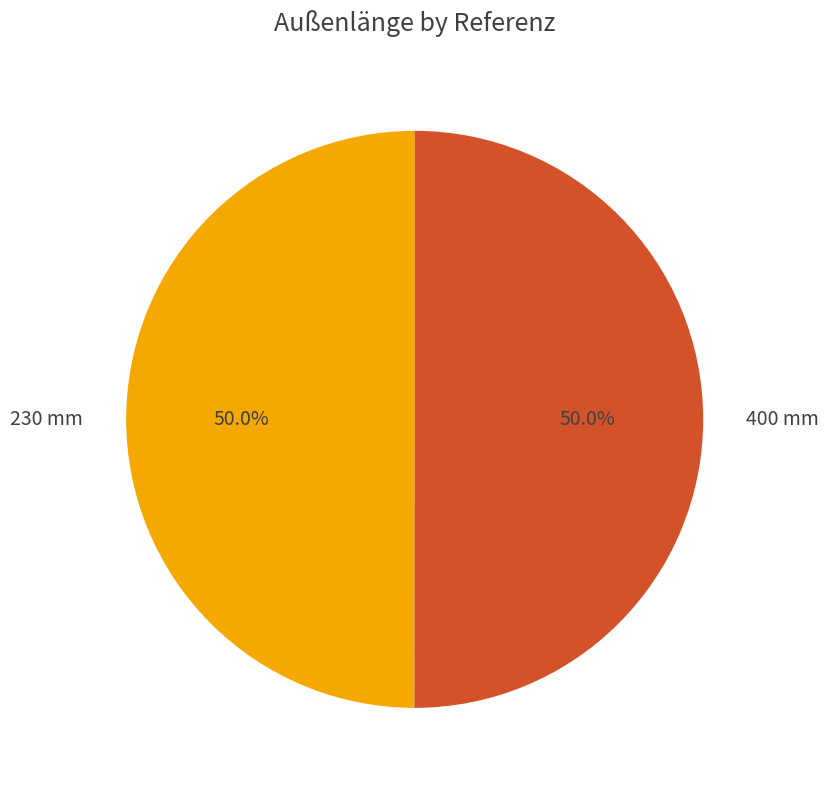

Combined, do 400 mm and 230 mm account for over 50%?

Yes